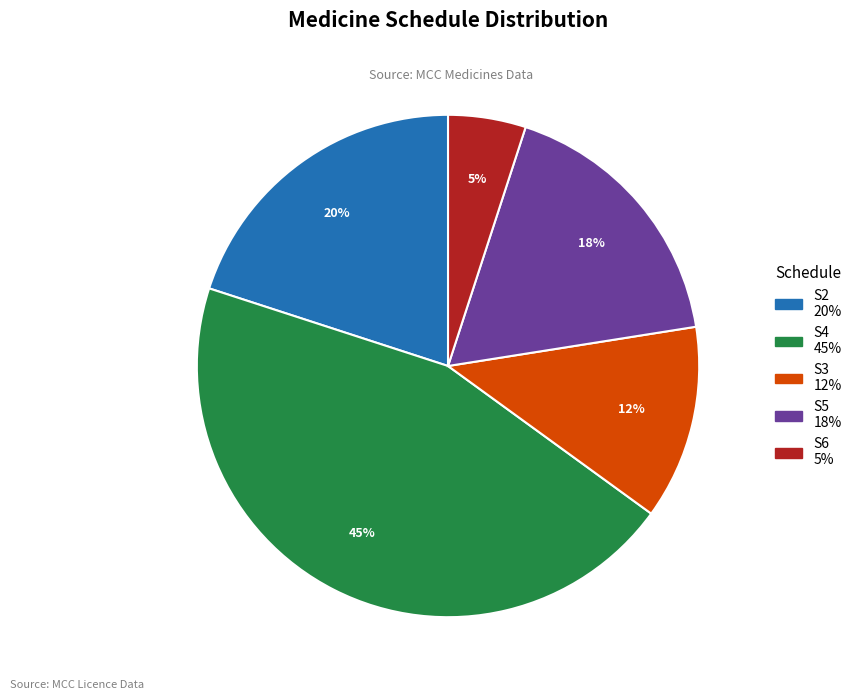

The S3 slice represents 3% of the pie. True or false?

False